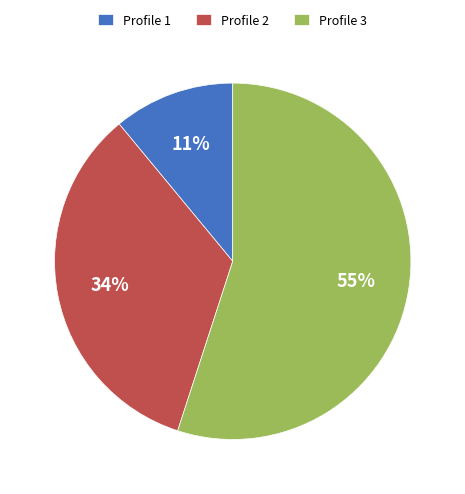

The Profile 3 slice represents 55% of the pie. True or false?

True